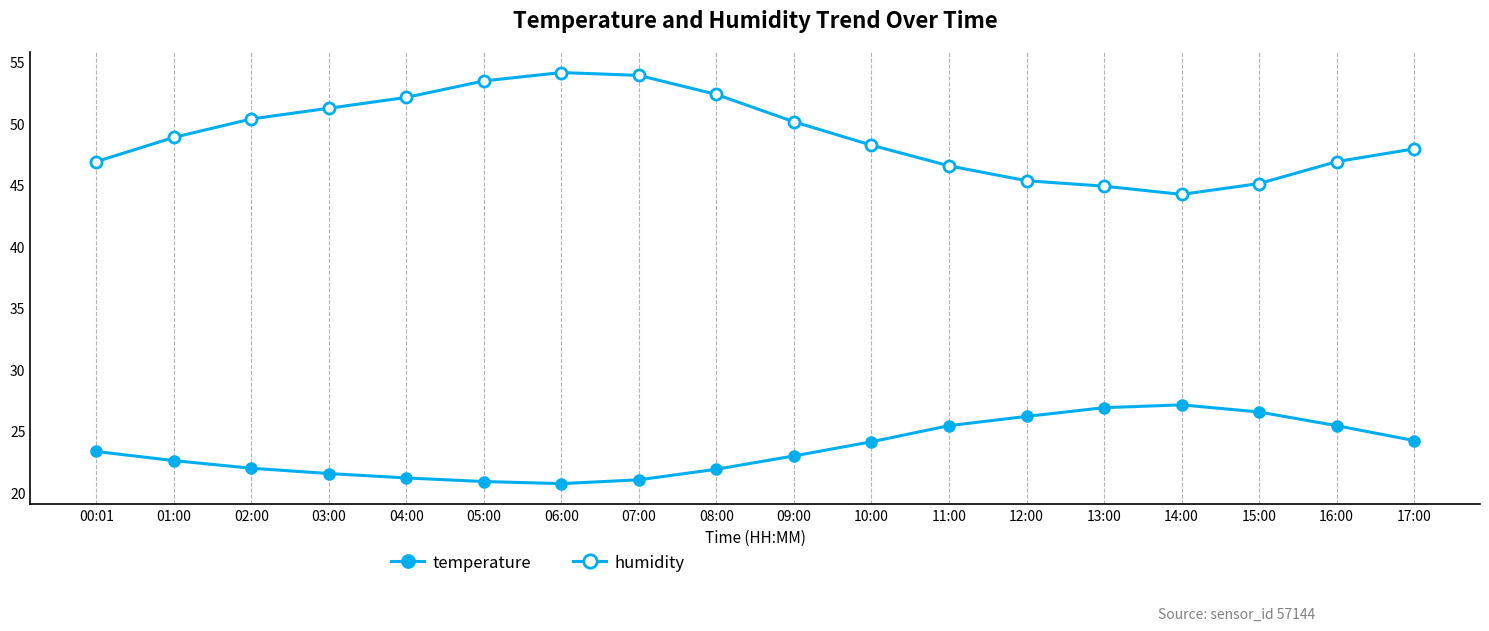

At 17:00, list the series in order from largest to smallest.

humidity, temperature